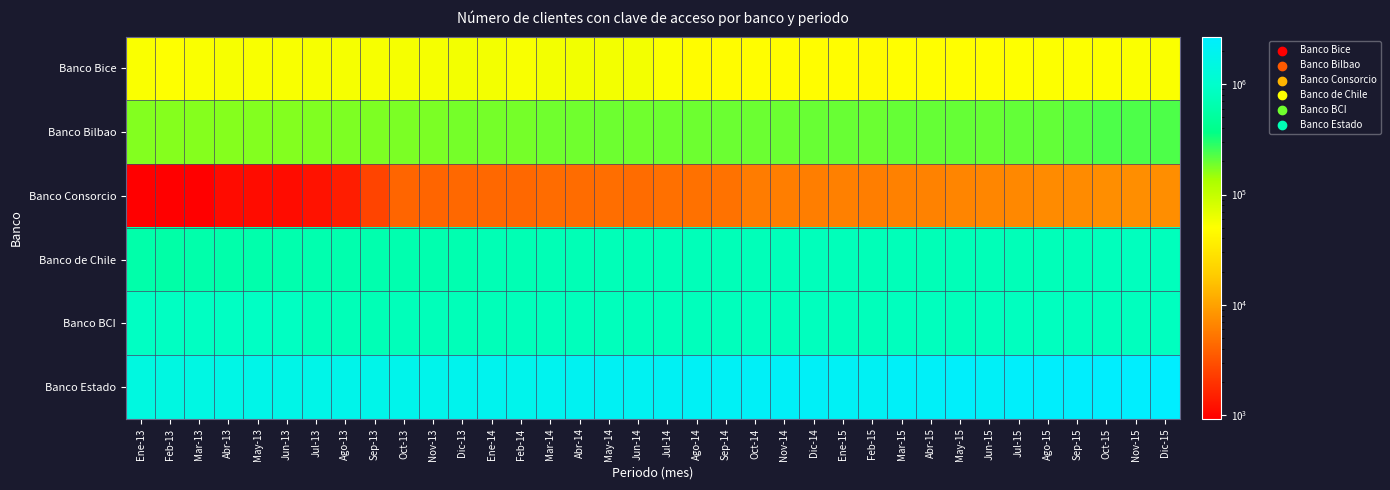

Reading right to left, list all the values displayed in this chart.

Banco Bice: Dic-15=51850	Nov-15=51724	Oct-15=51361	Sep-15=51163	Ago-15=51106	Jul-15=50841	Jun-15=49742	May-15=49949	Abr-15=50073	Mar-15=49693	Feb-15=46704	Ene-15=48242	Dic-14=48682	Nov-14=48181	Oct-14=47976	Sep-14=47483	Ago-14=47393	Jul-14=51893	Jun-14=57442	May-14=57537	Abr-14=58097	Mar-14=57099	Feb-14=54154	Ene-14=57161	Dic-13=56816	Nov-13=55876	Oct-13=55830	Sep-13=54584	Ago-13=55018	Jul-13=54989	Jun-13=53859	May-13=54081	Abr-13=54206	Mar-13=53129	Feb-13=50469	Ene-13=52579
Banco Bilbao: Dic-15=230929	Nov-15=232954	Oct-15=231487	Sep-15=217798	Ago-15=205804	Jul-15=204967	Jun-15=198193	May-15=201942	Abr-15=200786	Mar-15=201046	Feb-15=194168	Ene-15=198268	Dic-14=199190	Nov-14=195560	Oct-14=195695	Sep-14=194466	Ago-14=193822	Jul-14=192952	Jun-14=190939	May-14=192429	Abr-14=189354	Mar-14=189713	Feb-14=182798	Ene-14=185284	Dic-13=183173	Nov-13=179444	Oct-13=178573	Sep-13=175431	Ago-13=174358	Jul-13=172872	Jun-13=169584	May-13=169150	Abr-13=167372	Mar-13=166691	Feb-13=168336	Ene-13=171345
Banco Consorcio: Dic-15=7567	Nov-15=7536	Oct-15=7501	Sep-15=7227	Ago-15=7164	Jul-15=6837	Jun-15=6706	May-15=6580	Abr-15=6333	Mar-15=6255	Feb-15=6025	Ene-15=6152	Dic-14=5992	Nov-14=5961	Oct-14=5766	Sep-14=5081	Ago-14=4993	Jul-14=4865	Jun-14=4618	May-14=4741	Abr-14=4597	Mar-14=4600	Feb-14=4285	Ene-14=4328	Dic-13=4345	Nov-13=4087	Oct-13=4106	Sep-13=2546	Ago-13=1442	Jul-13=1230	Jun-13=1131	May-13=1126	Abr-13=1115	Mar-13=931	Feb-13=931	Ene-13=931
Banco de Chile: Dic-15=798830	Nov-15=804213	Oct-15=791593	Sep-15=752820	Ago-15=757110	Jul-15=750619	Jun-15=743160	May-15=750688	Abr-15=730892	Mar-15=757593	Feb-15=746307	Ene-15=764362	Dic-14=777590	Nov-14=767080	Oct-14=752690	Sep-14=743742	Ago-14=756660	Jul-14=742283	Jun-14=739619	May-14=748722	Abr-14=723148	Mar-14=727832	Feb-14=701750	Ene-14=707560	Dic-13=655979	Nov-13=649532	Oct-13=652676	Sep-13=637998	Ago-13=642283	Jul-13=653229	Jun-13=634667	May-13=624526	Abr-13=620307	Mar-13=615404	Feb-13=581214	Ene-13=609026
Banco BCI: Dic-15=814605	Nov-15=812444	Oct-15=810059	Sep-15=805706	Ago-15=816784	Jul-15=813717	Jun-15=805268	May-15=776237	Abr-15=808090	Mar-15=812991	Feb-15=778433	Ene-15=795447	Dic-14=809699	Nov-14=796598	Oct-14=800754	Sep-14=789231	Ago-14=791817	Jul-14=793819	Jun-14=787093	May-14=795815	Abr-14=788700	Mar-14=794041	Feb-14=778186	Ene-14=762418	Dic-13=763263	Nov-13=764907	Oct-13=771339	Sep-13=727504	Ago-13=752085	Jul-13=756121	Jun-13=857735	May-13=883390	Abr-13=871983	Mar-13=862405	Feb-13=860346	Ene-13=874193
Banco Estado: Dic-15=2697021	Nov-15=2640873	Oct-15=2623255	Sep-15=2577058	Ago-15=2541898	Jul-15=2500862	Jun-15=2298896	May-15=2459011	Abr-15=2374084	Mar-15=2348559	Feb-15=2160937	Ene-15=2233273	Dic-14=2333053	Nov-14=2315861	Oct-14=2287646	Sep-14=2230376	Ago-14=2205777	Jul-14=2159115	Jun-14=2100454	May-14=2140826	Abr-14=2044459	Mar-14=1996880	Feb-14=1879303	Ene-14=1916578	Dic-13=1886969	Nov-13=1831695	Oct-13=1826693	Sep-13=1763959	Ago-13=1773793	Jul-13=1743953	Jun-13=1703825	May-13=1730775	Abr-13=1644143	Mar-13=1575240	Feb-13=1495875	Ene-13=1490661